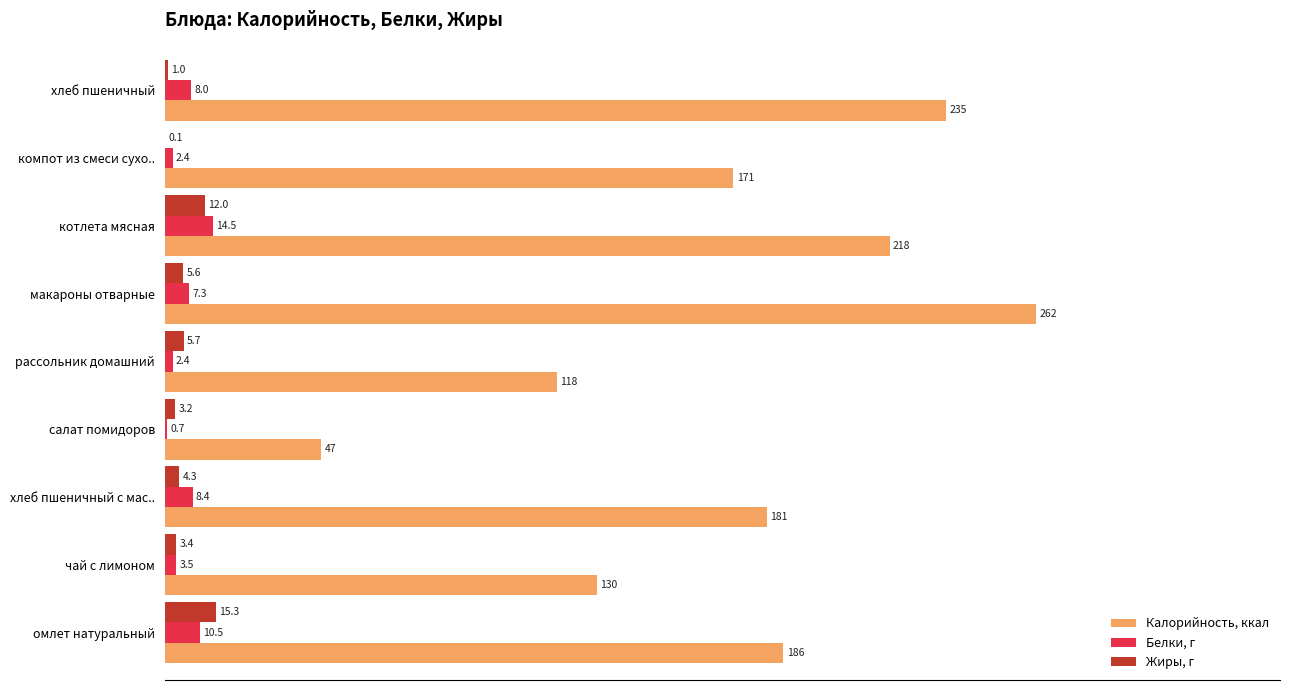

What is the average value of the Белки, г series?

6.4